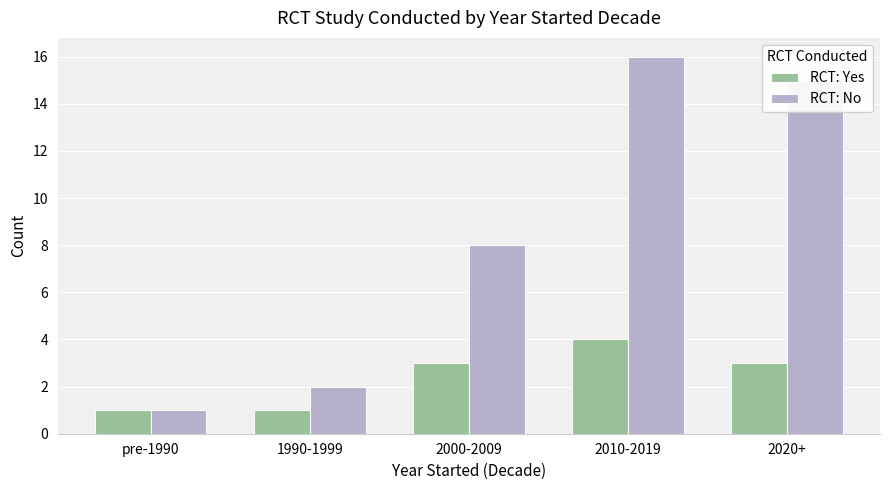

Which series changed the most between 2000-2009 and 2010-2019?

RCT: No